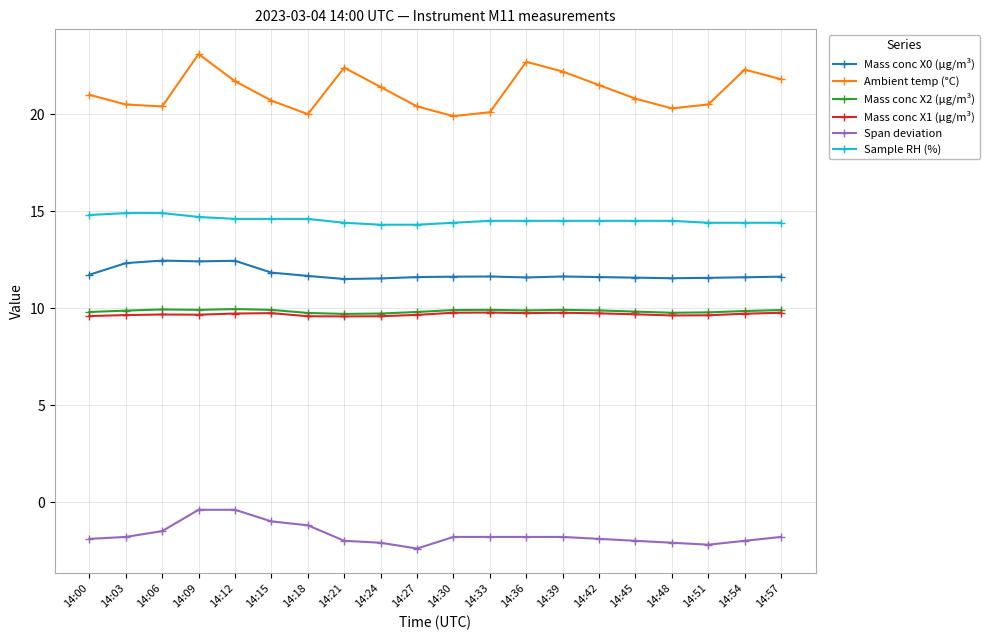

What are all the series names shown in the legend?

Mass conc X0 (μg/m³), Ambient temp (°C), Mass conc X2 (μg/m³), Mass conc X1 (μg/m³), Span deviation, Sample RH (%)